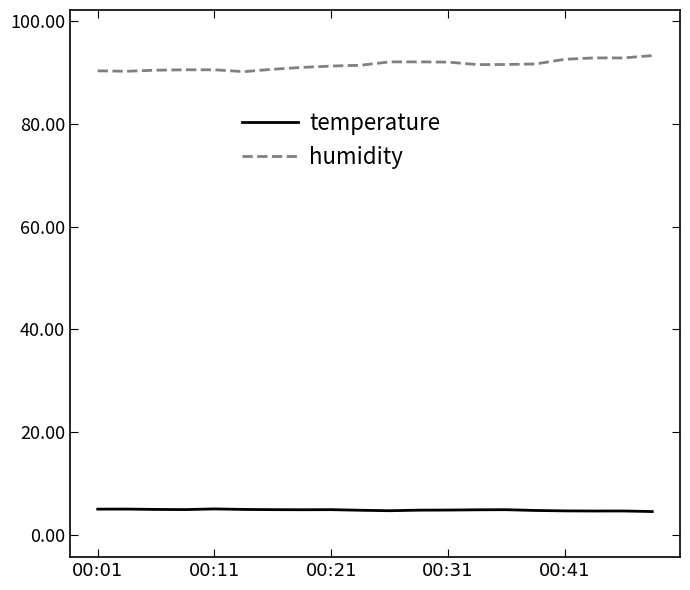

What is the minimum value for humidity?

90.2